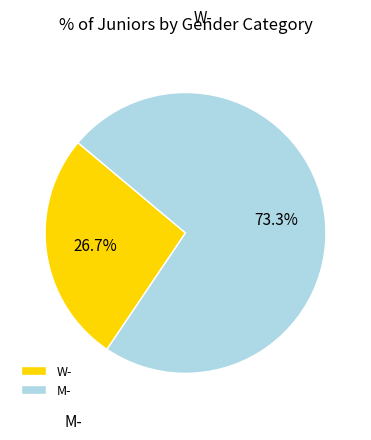

Which slice is the smallest?

W-